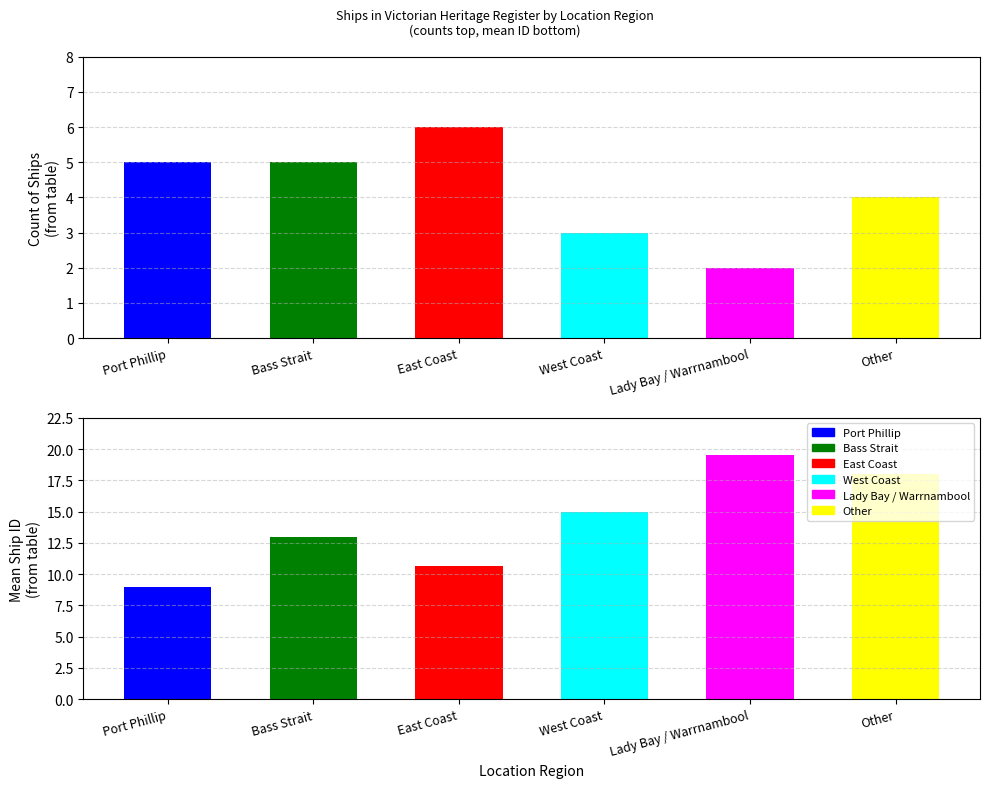

Reading left to right, transcribe all the data shown in this chart.

5	5	6	3	2	4